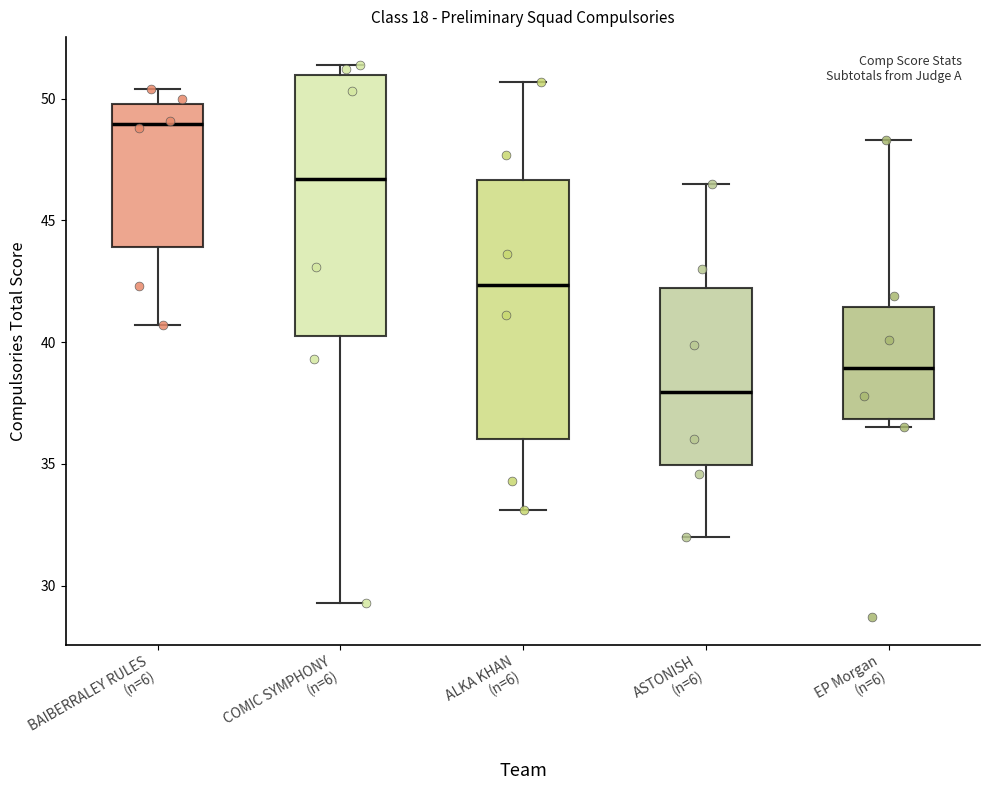

Where does the upper whisker of the box for ASTONISH (n=6) end on the y-axis? The values are not printed on the chart, so give them approximately, as read against the axis.

46.5